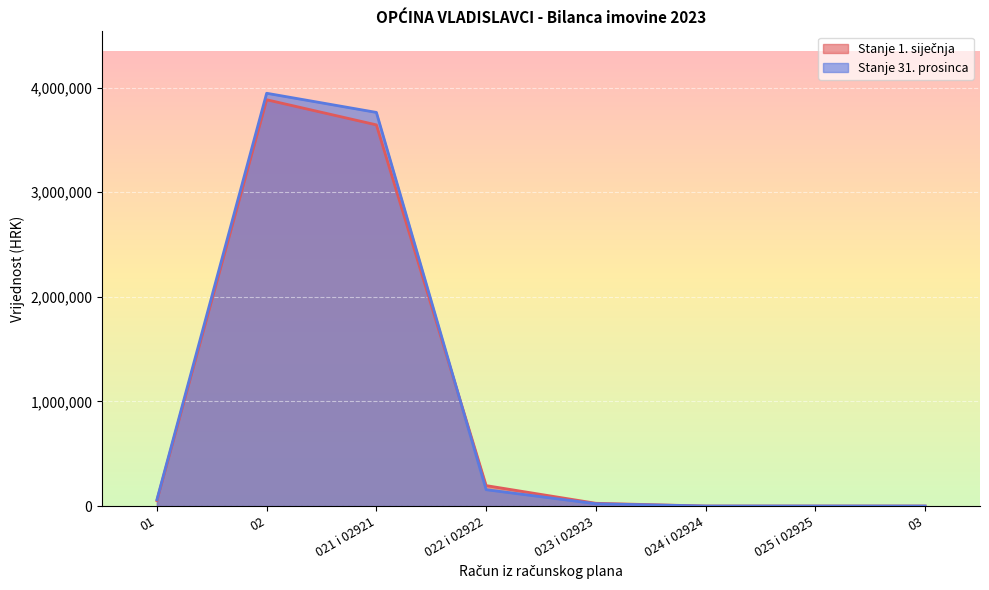

Between 025 i 02925 and 01, which is larger?

01